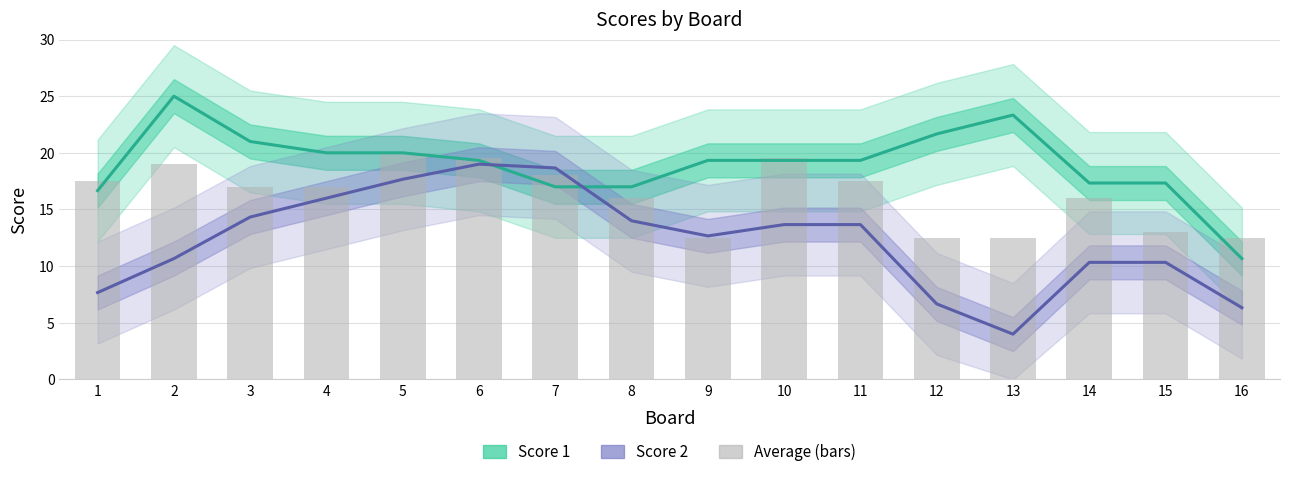

Between 12 and 15, which series saw the biggest shift?

Score 1